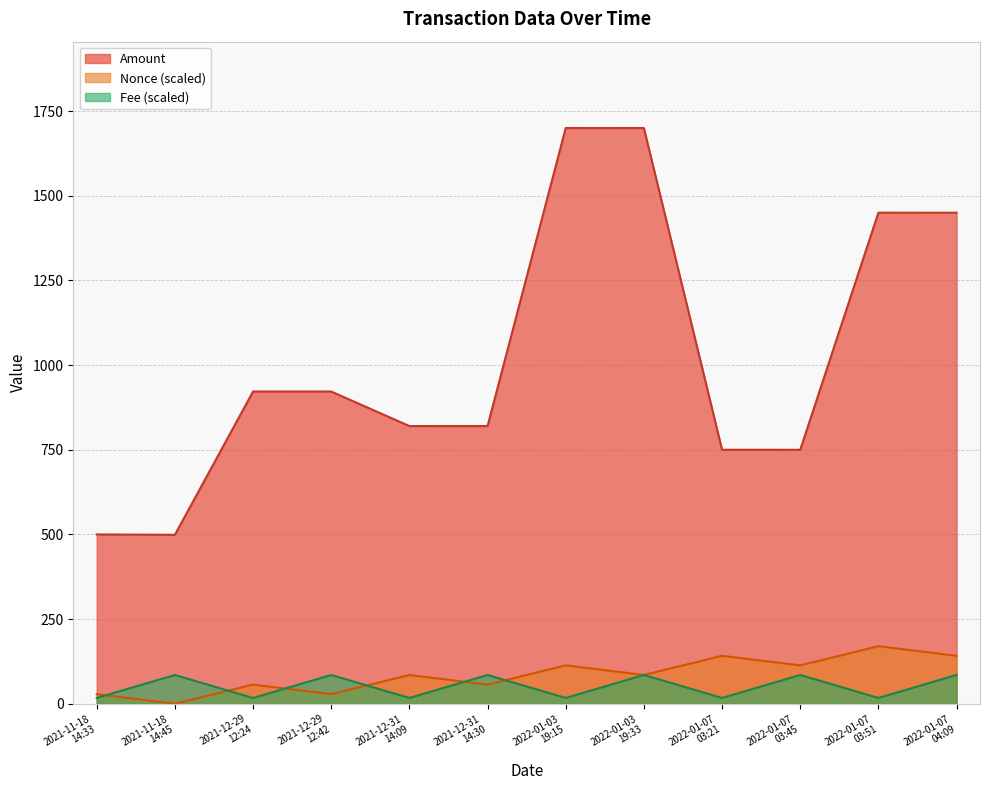

What is the label of the 12th point from the left?

2022-01-07
04:09